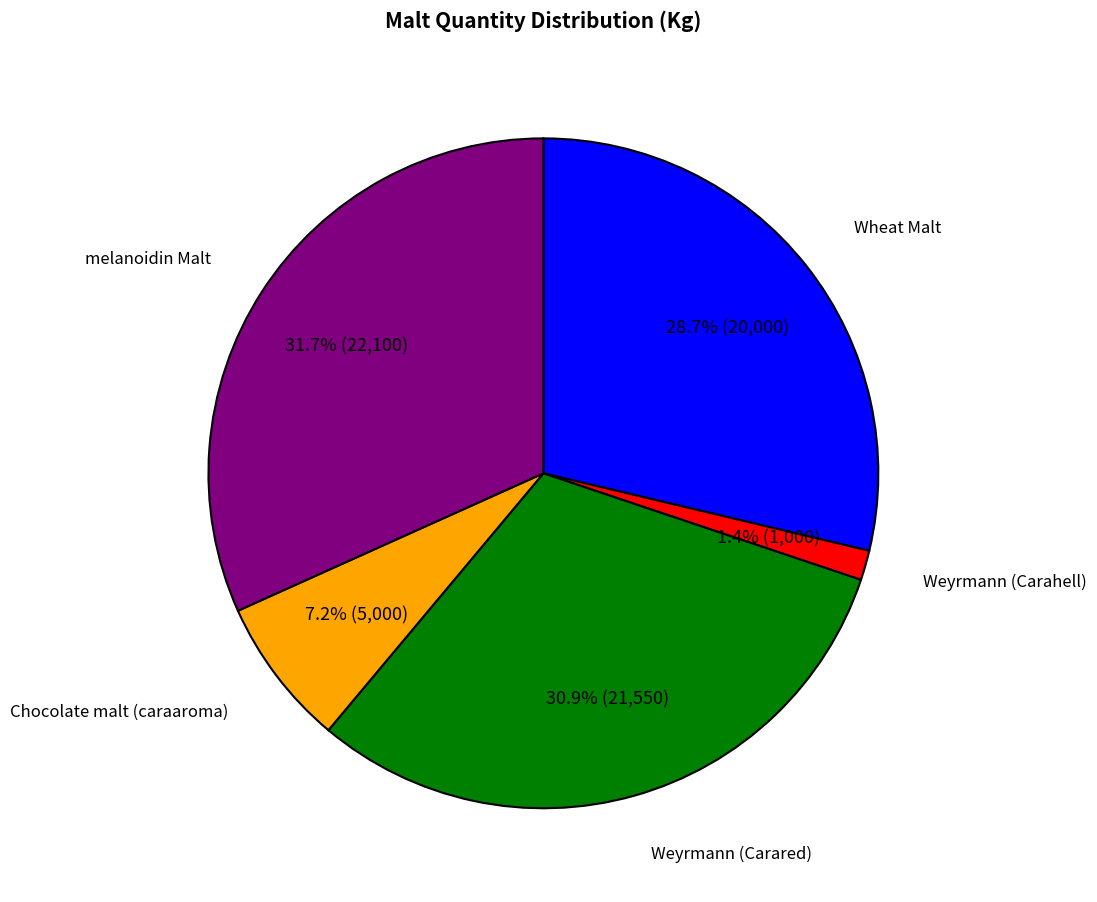

Is there any slice that represents more than half of the pie?

No